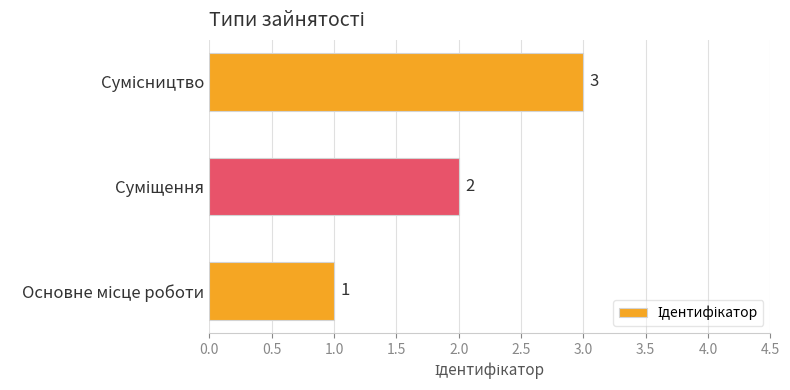

What is the difference between the second highest and minimum values?

1